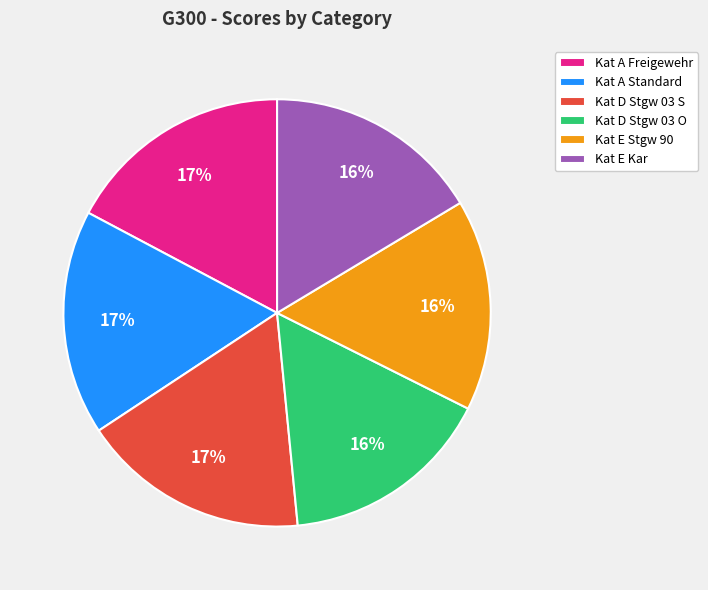

Which has a higher value, Kat D Stgw 03 O or Kat D Stgw 03 S?

Kat D Stgw 03 S